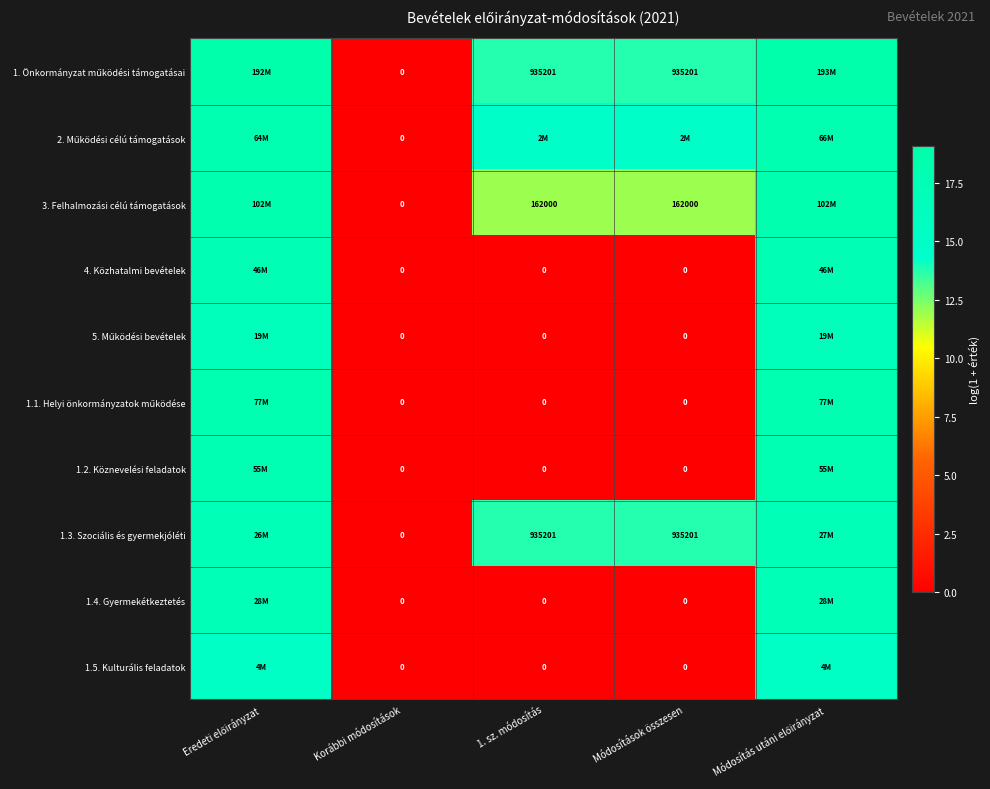

At 1. sz. módosítás, list the series in order from smallest to largest.

4. Közhatalmi bevételek, 5. Működési bevételek, 1.1. Helyi önkormányzatok működése, 1.2. Köznevelési feladatok, 1.4. Gyermekétkeztetés, 1.5. Kulturális feladatok, 3. Felhalmozási célú támogatások, 1. Önkormányzat működési támogatásai, 1.3. Szociális és gyermekjóléti, 2. Működési célú támogatások